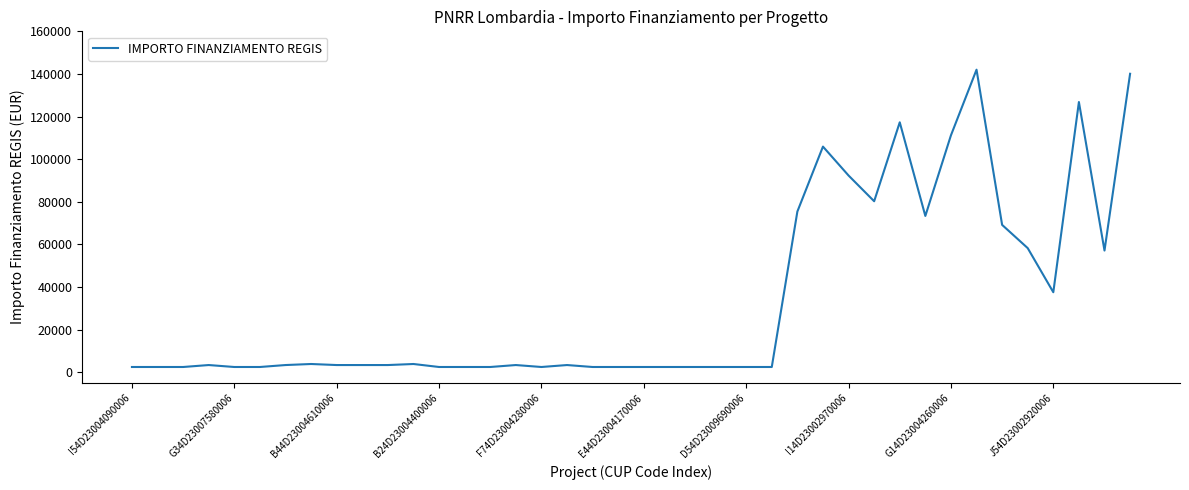

What is the average value?

34027.7